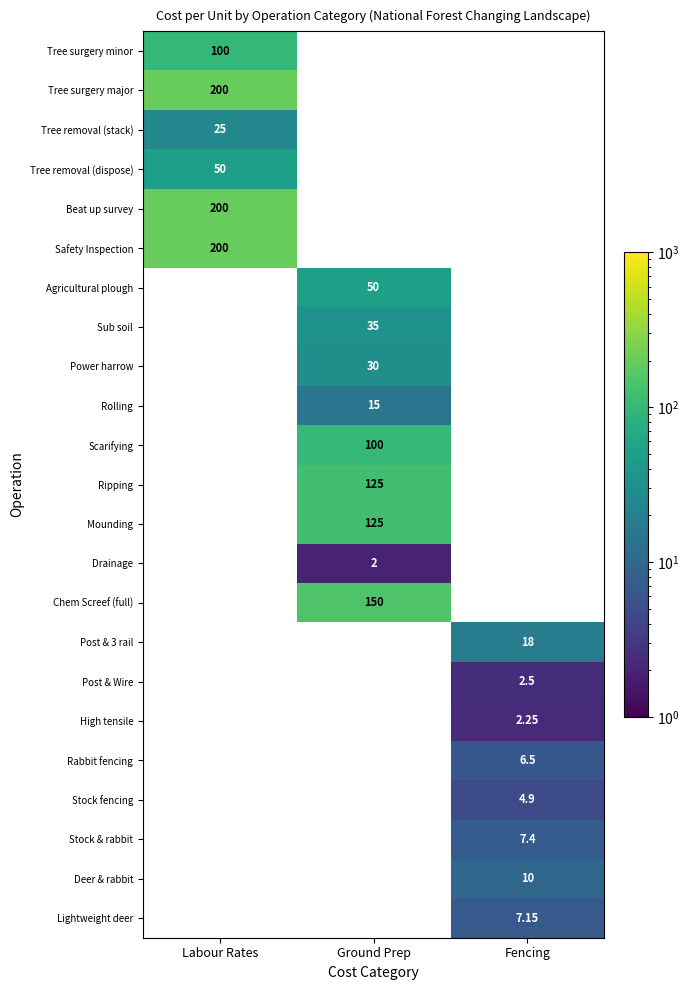

Between Ground Prep and Labour Rates, which is larger?

Labour Rates